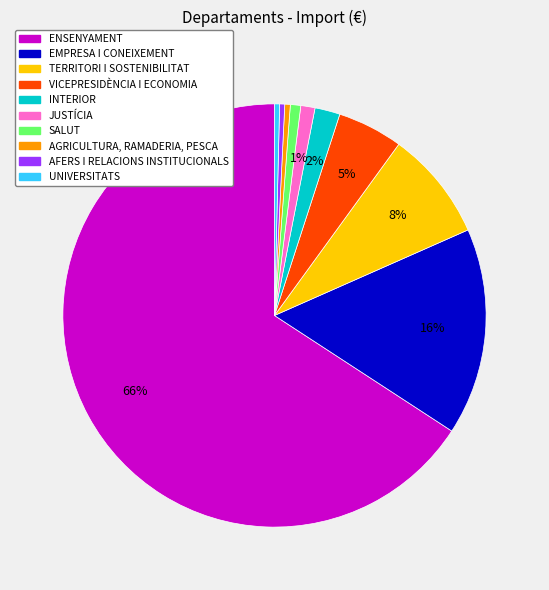

Is the sum of JUSTÍCIA and TERRITORI I SOSTENIBILITAT greater than half?

No